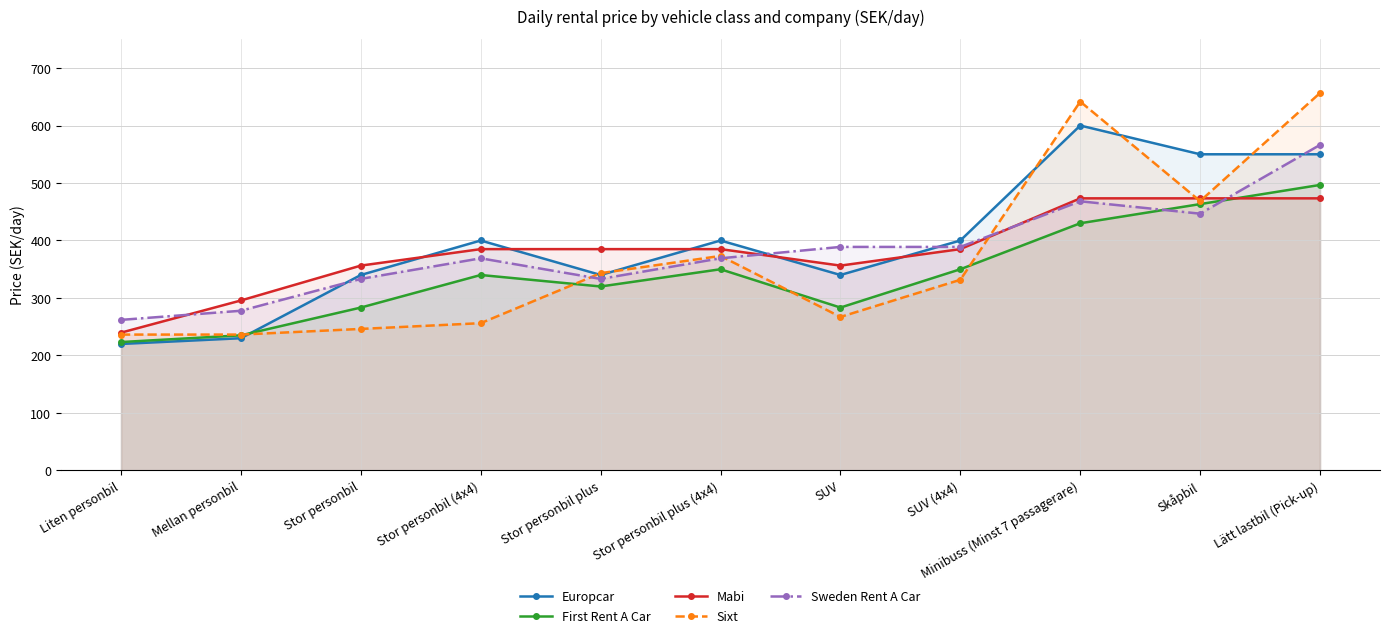

At which category does the chart reach its peak across all series?

Lätt lastbil (Pick-up)